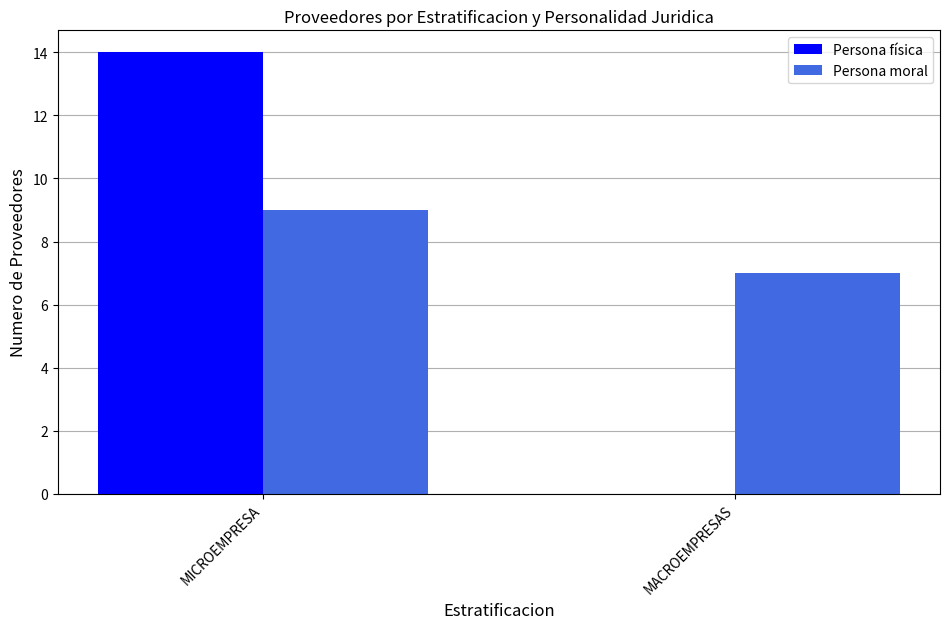

Which series changed the most between MICROEMPRESA and MACROEMPRESAS?

Persona física